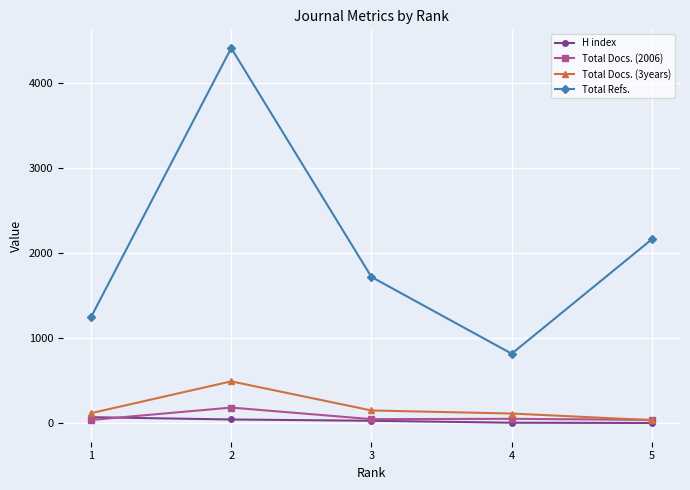

The value of Total Refs. at 4 is 820. True or false?

True